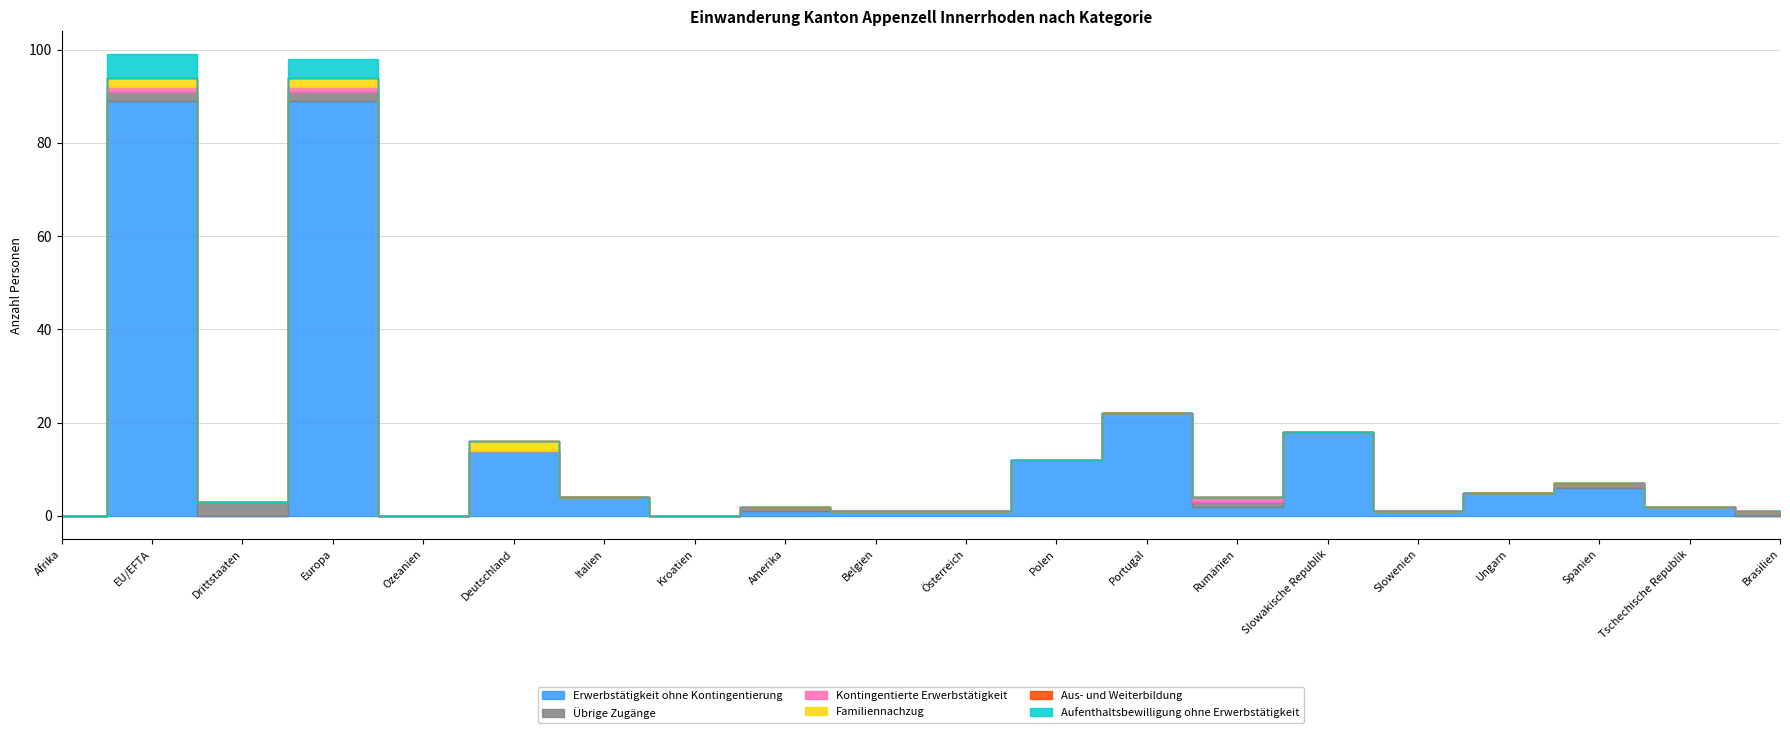

At which category is the sum across all series the highest?

EU/EFTA